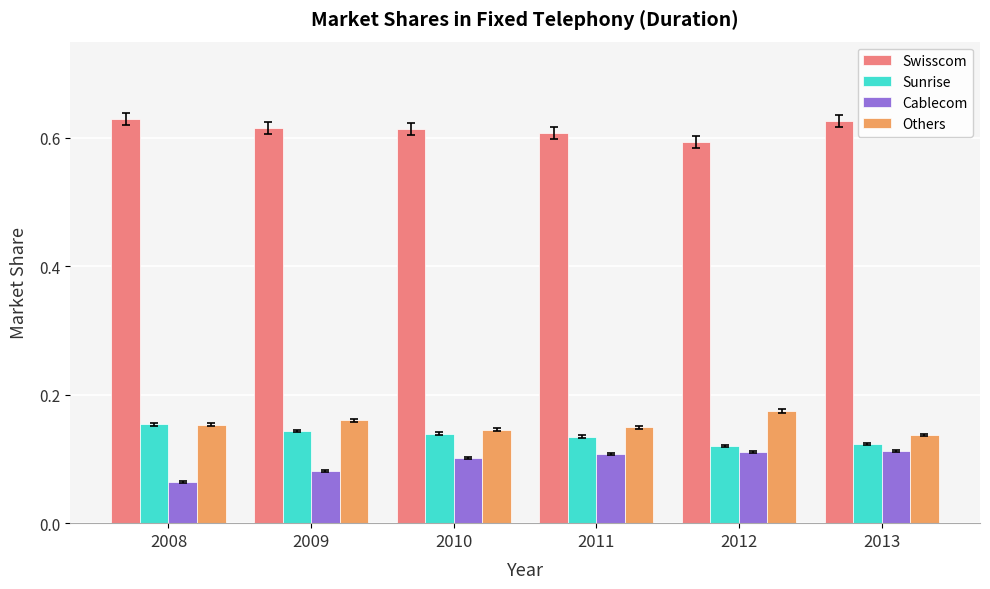

What is the difference between the highest and lowest values at 2013?

0.5